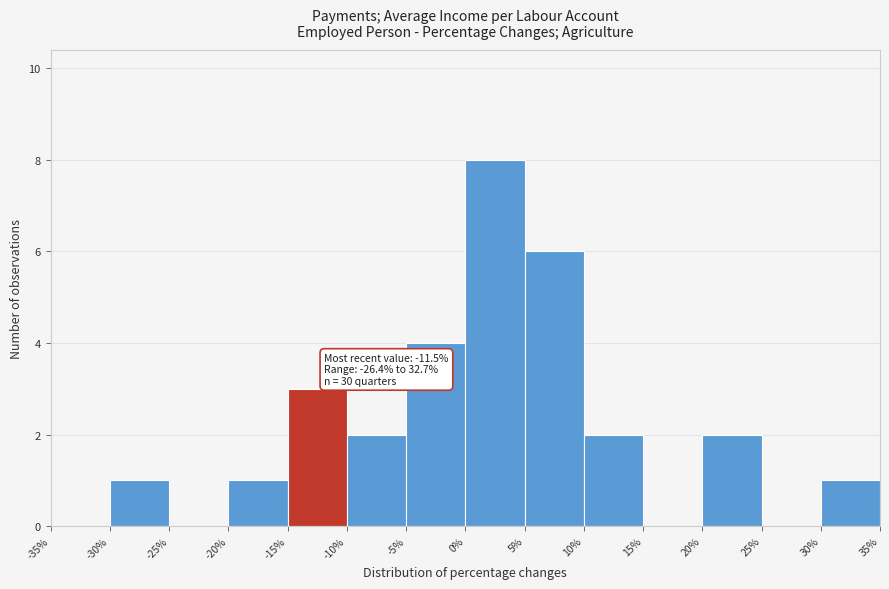

Which range on the x-axis has the tallest bar?

0% to 5%